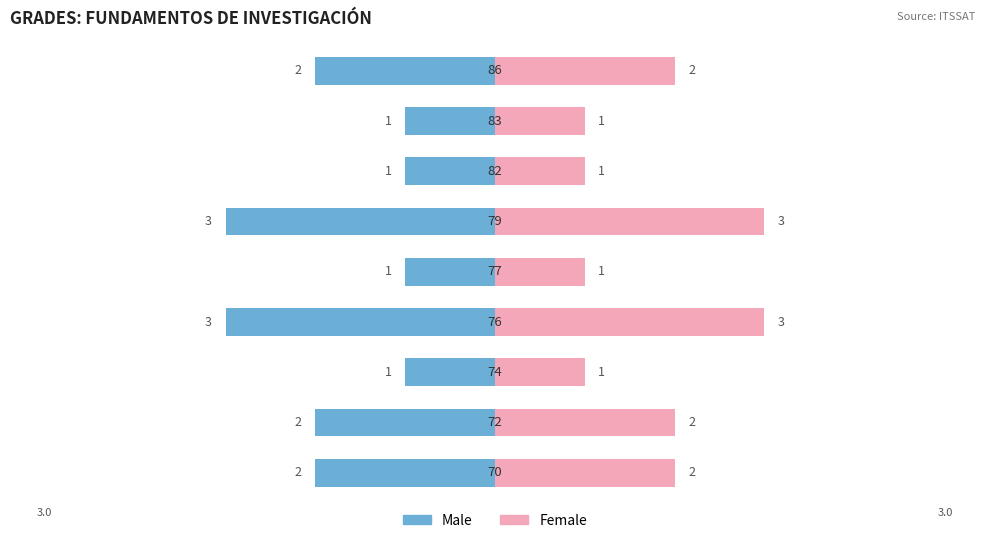

What is the greatest value displayed?

3